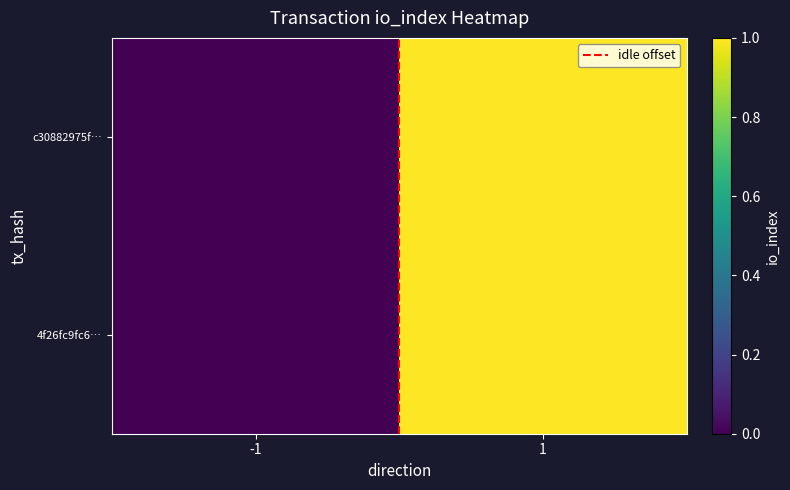

Which category has the lowest value across all series?

-1